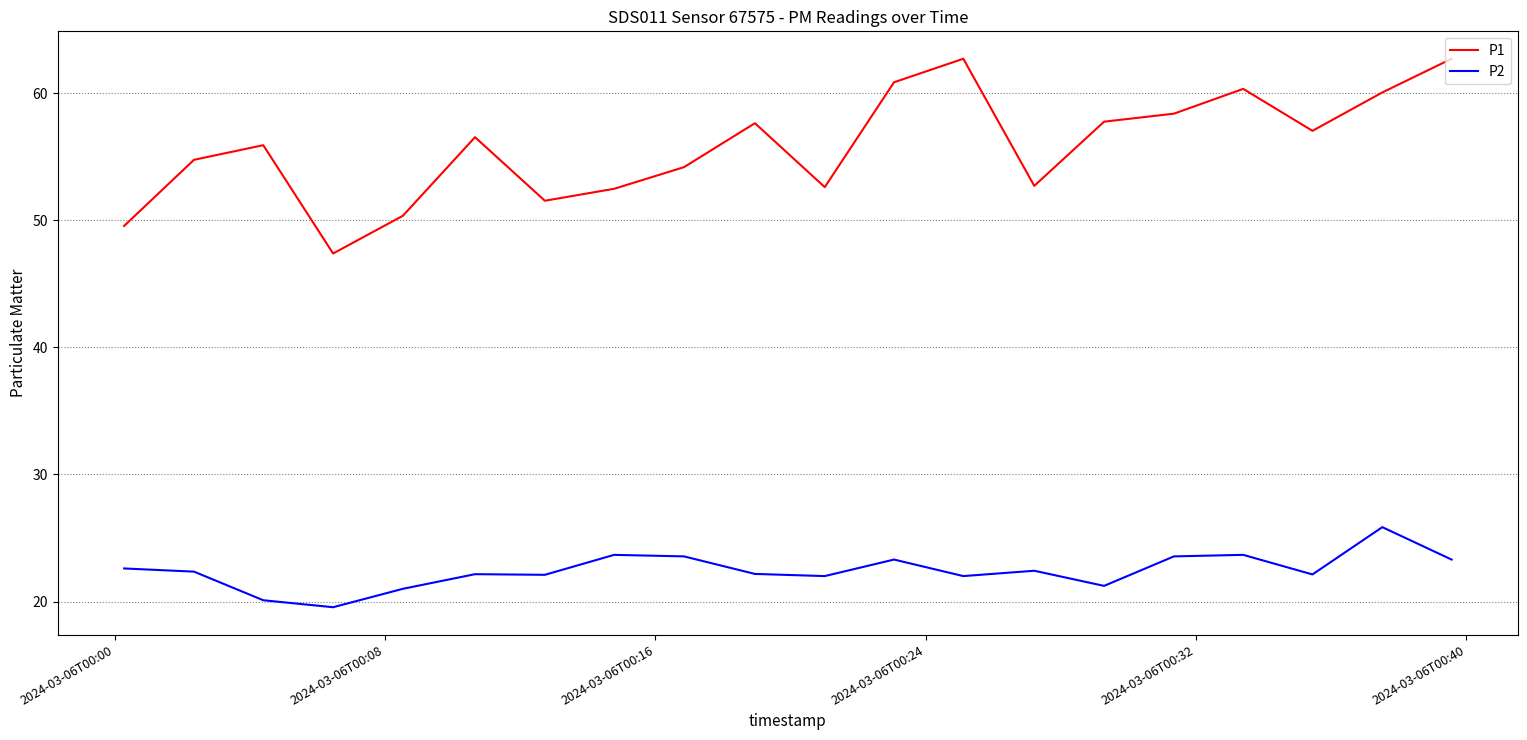

Which series has the widest spread of values?

P1